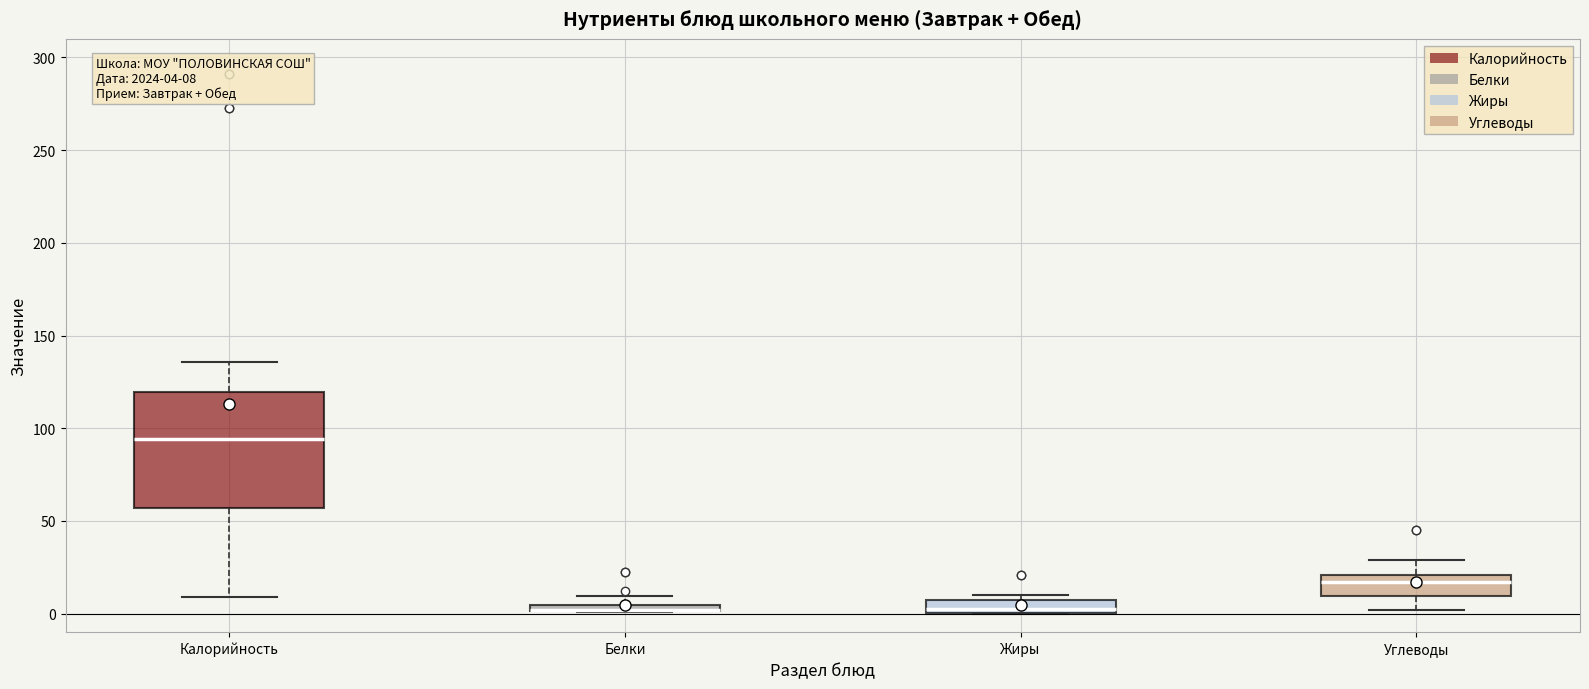

Which box is the tallest, from its lower edge to its upper edge?

Калорийность